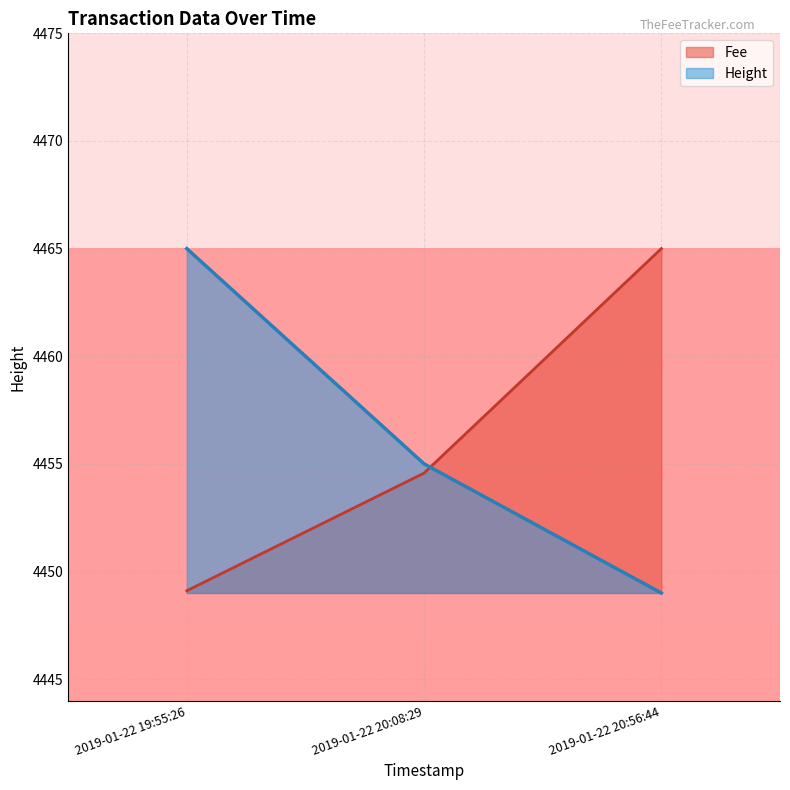

What is the total value across all series at 2019-01-22 20:08:29?

8909.6